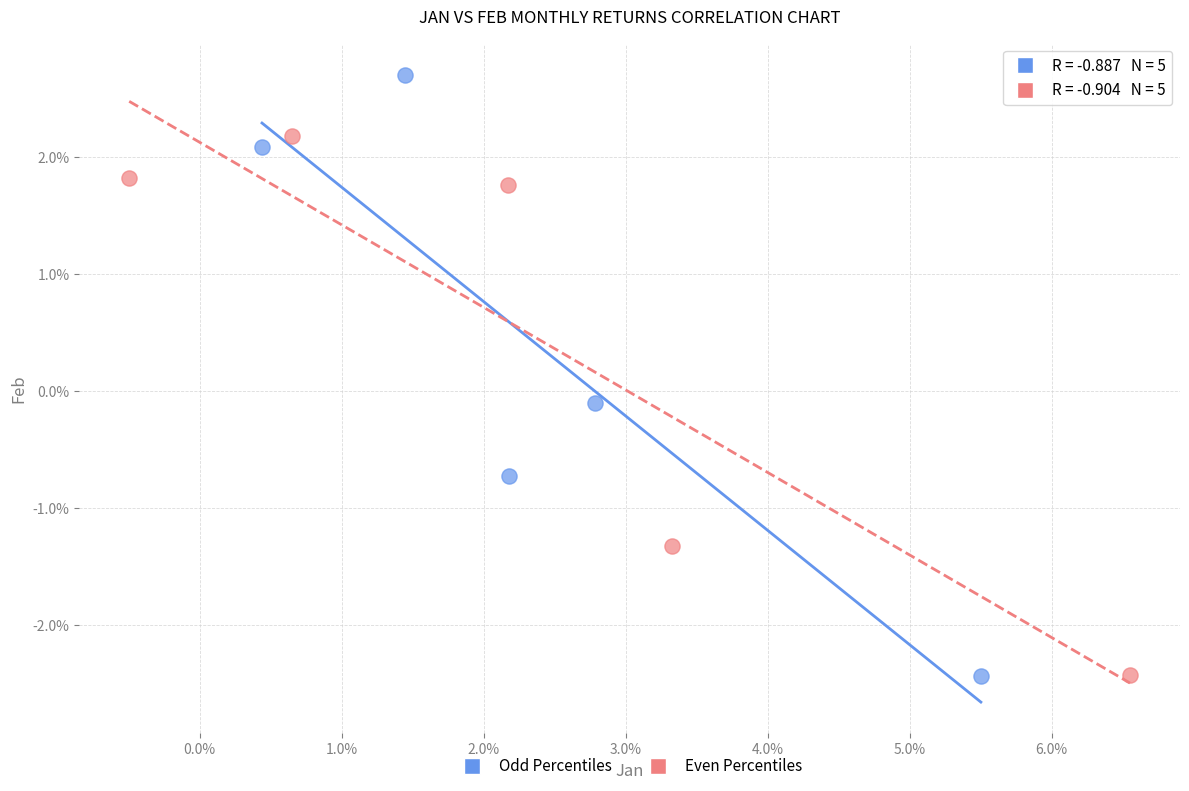

What are all the series names shown in the legend?

Odd Percentiles, Even Percentiles